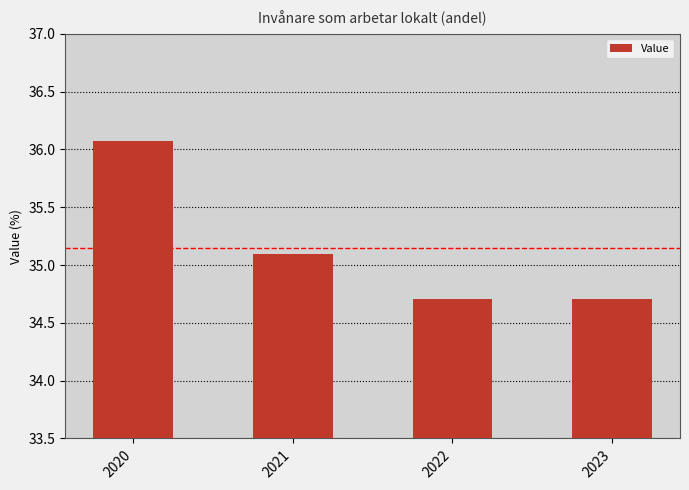

What is the ratio of the value at 2023 to the value at 2020?

1.0